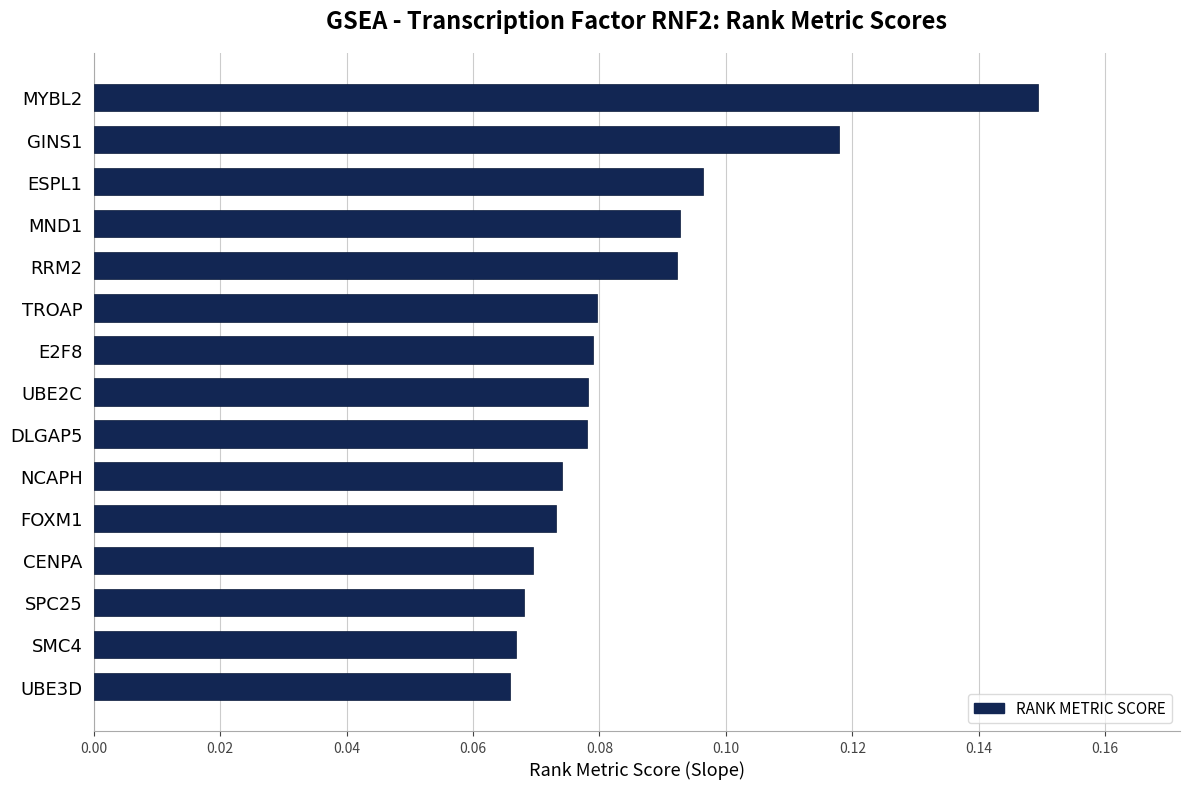

The chart shows a value of 0.0 at CENPA. True or false?

False